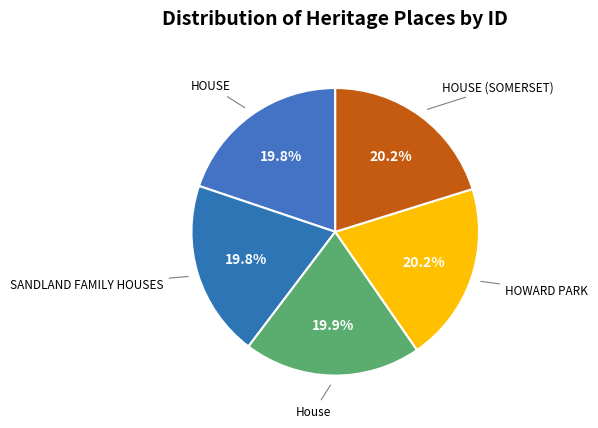

To the nearest percent, what portion does SANDLAND FAMILY HOUSES represent?

20%